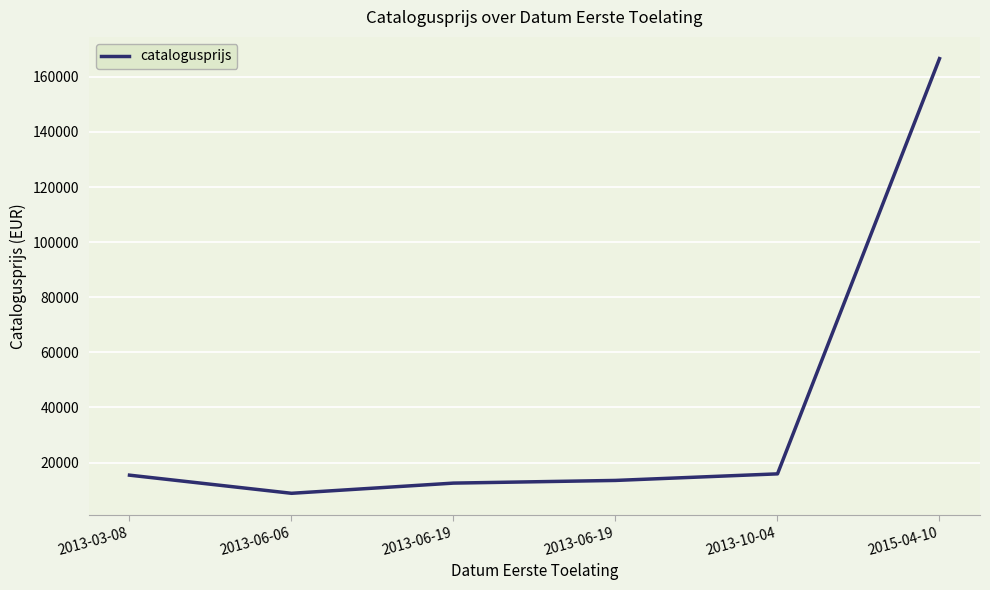

Is it true that the value at 2013-06-19 is 13490?

True